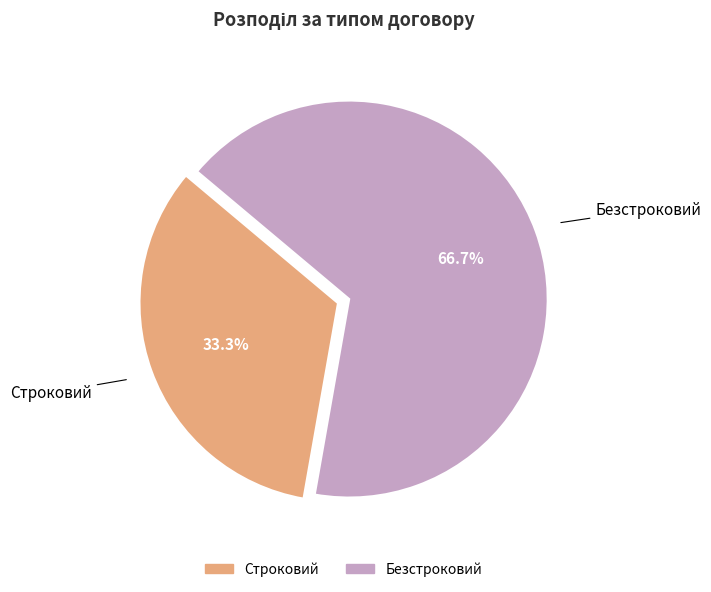

Rank the categories by value from lowest to highest.

Строковий, Безстроковий